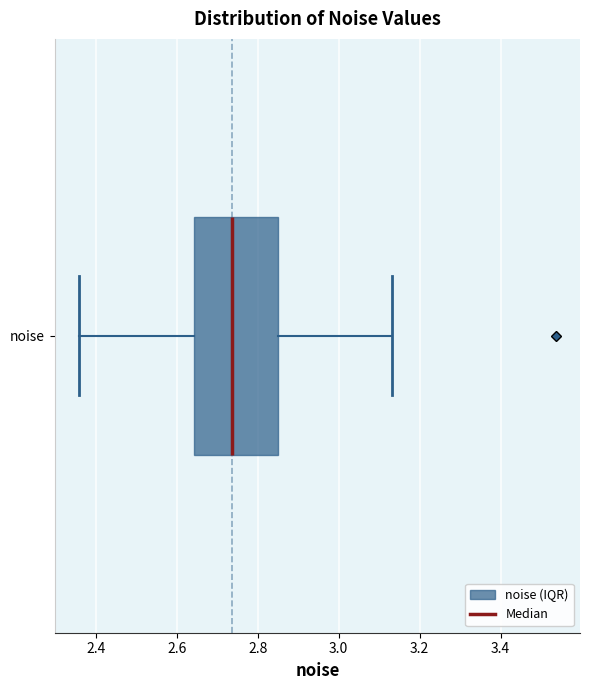

Where is the right edge of the box for noise on the x-axis? The values are not printed on the chart, so give them approximately, as read against the axis.

2.84